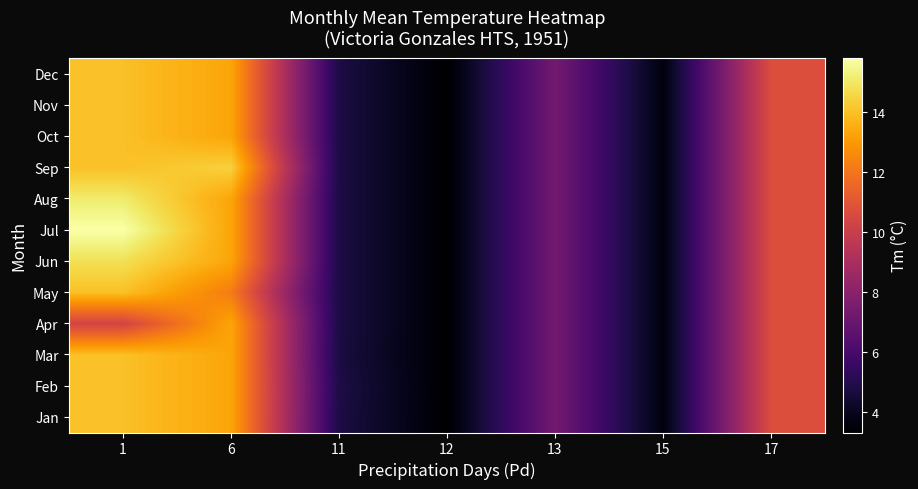

How many categories are shown in the chart?

7